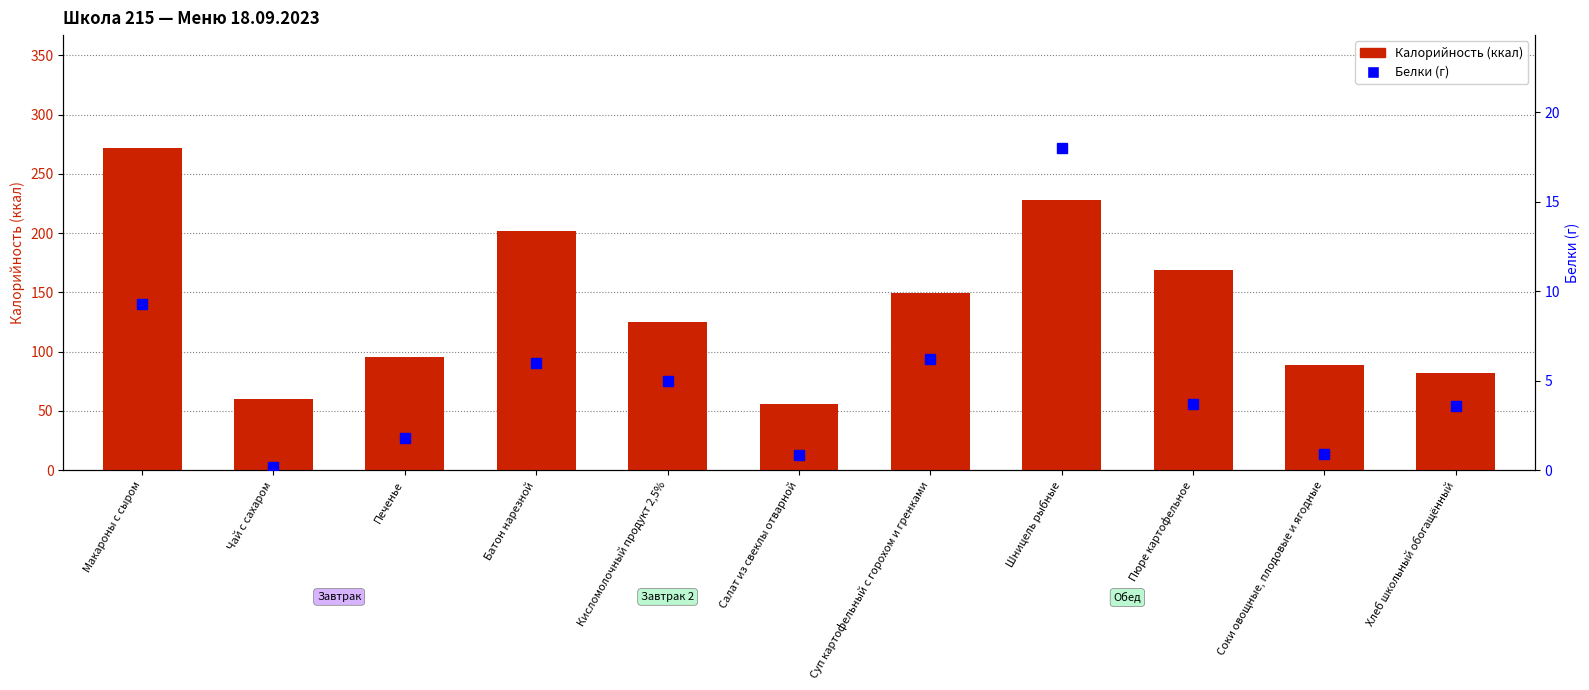

Which category has the highest value across all series?

Макароны с сыром